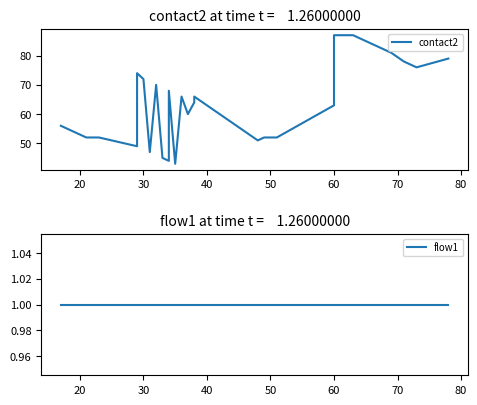

Which series has the largest range (max minus min)?

contact2